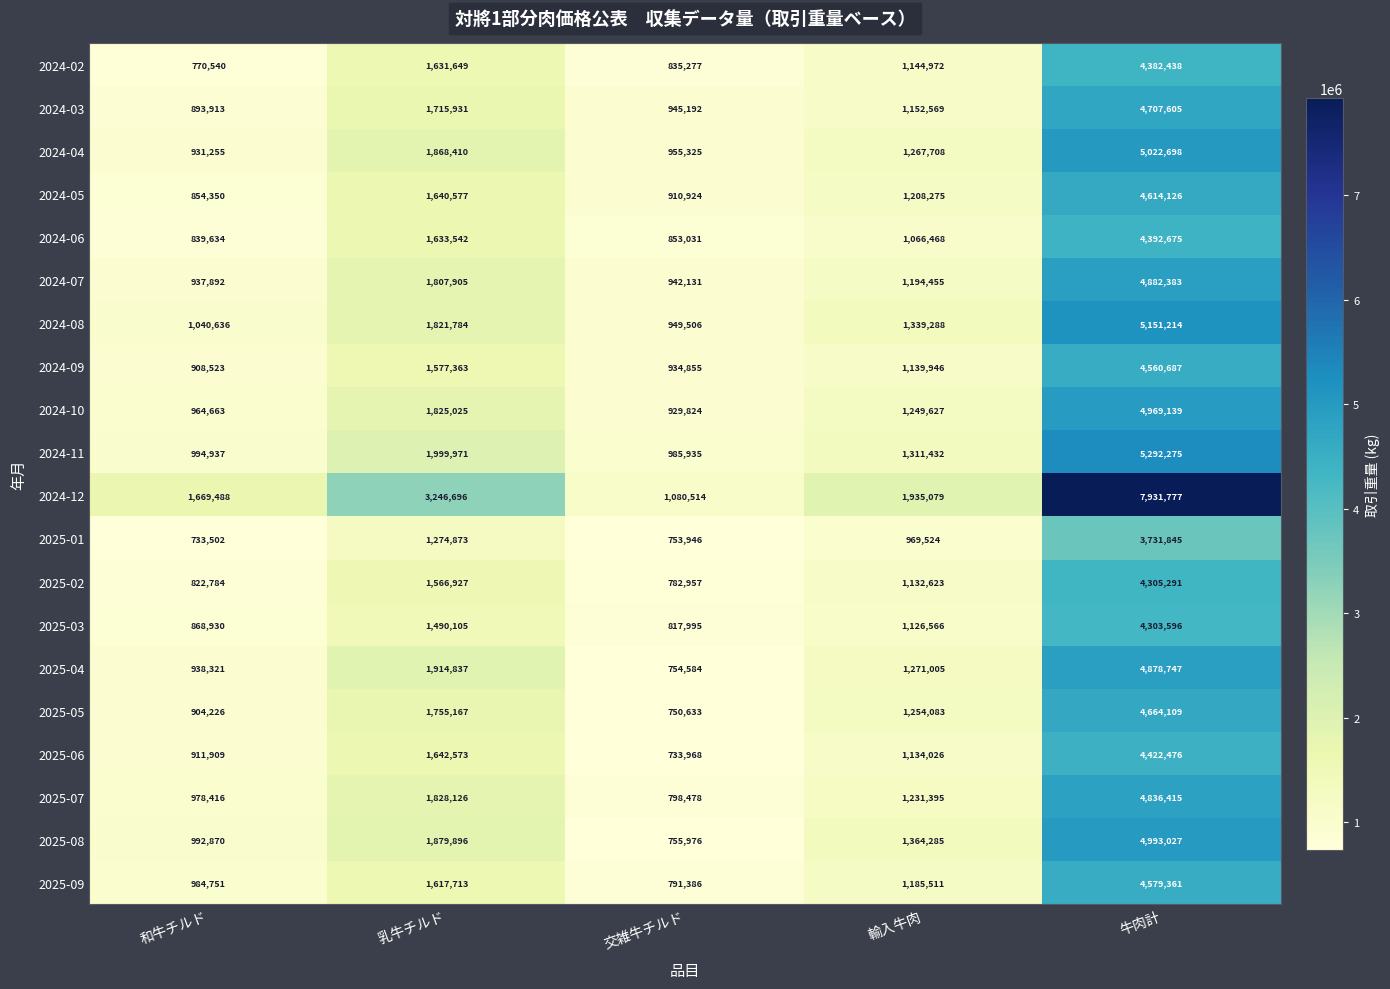

Which category has the lowest value across all series?

和牛チルド